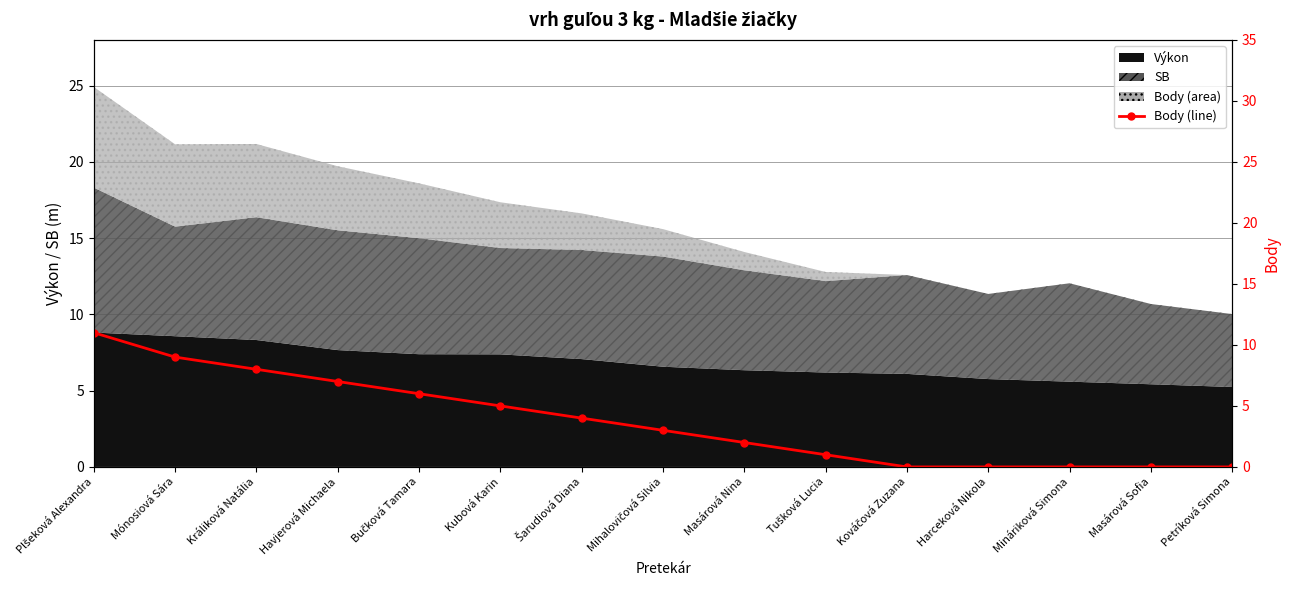

At which category does the chart reach its minimum across all series?

Kováčová Zuzana